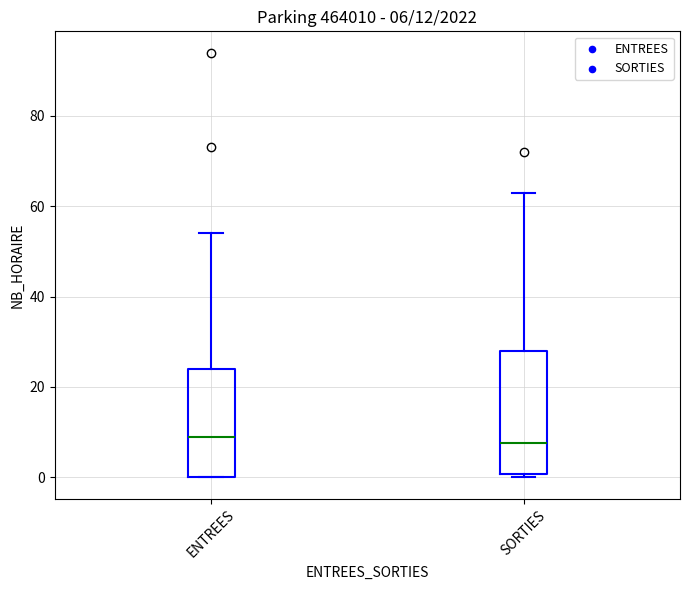

Which box is the tallest, from its lower edge to its upper edge?

SORTIES